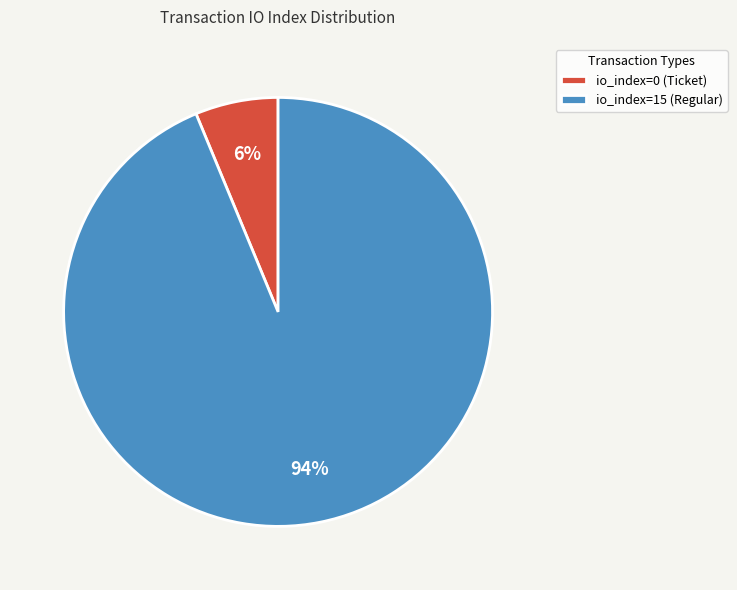

Which category has the smallest portion of the pie?

io_index=0 (Ticket)